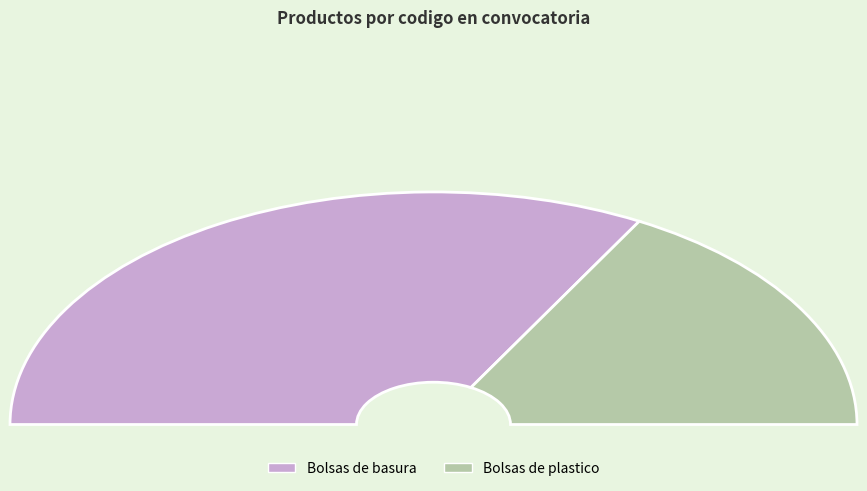

To the nearest percent, what portion does Bolsas de plastico represent?

34%